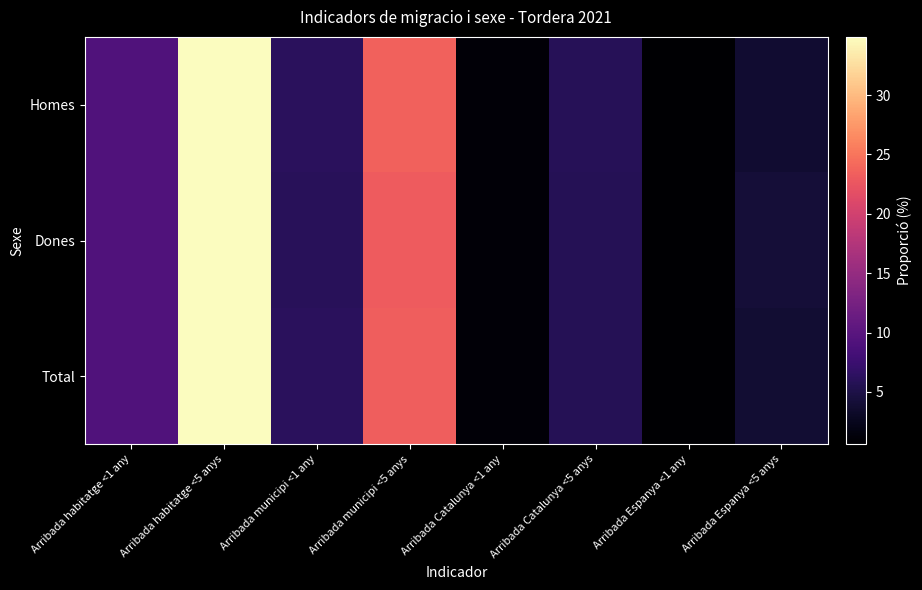

Reading left to right, transcribe all the data shown in this chart.

Homes: Arribada habitatge <1 any=9.3	Arribada habitatge <5 anys=34.9	Arribada municipi <1 any=6.2	Arribada municipi <5 anys=23.6	Arribada Catalunya <1 any=1.1	Arribada Catalunya <5 anys=5.9	Arribada Espanya <1 any=0.6	Arribada Espanya <5 anys=3.7
Dones: Arribada habitatge <1 any=9.2	Arribada habitatge <5 anys=34.9	Arribada municipi <1 any=6.0	Arribada municipi <5 anys=23.0	Arribada Catalunya <1 any=1.1	Arribada Catalunya <5 anys=5.8	Arribada Espanya <1 any=0.7	Arribada Espanya <5 anys=4.1
Total: Arribada habitatge <1 any=9.3	Arribada habitatge <5 anys=34.9	Arribada municipi <1 any=6.1	Arribada municipi <5 anys=23.3	Arribada Catalunya <1 any=1.1	Arribada Catalunya <5 anys=5.8	Arribada Espanya <1 any=0.7	Arribada Espanya <5 anys=3.9